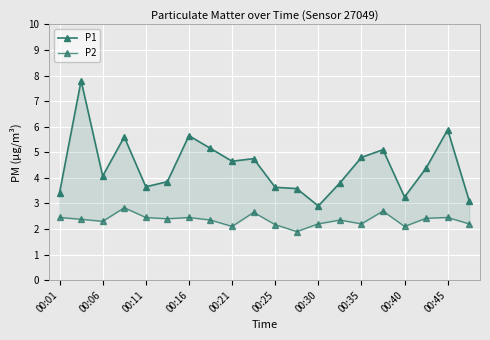

What is the average value of the P1 series?

4.5